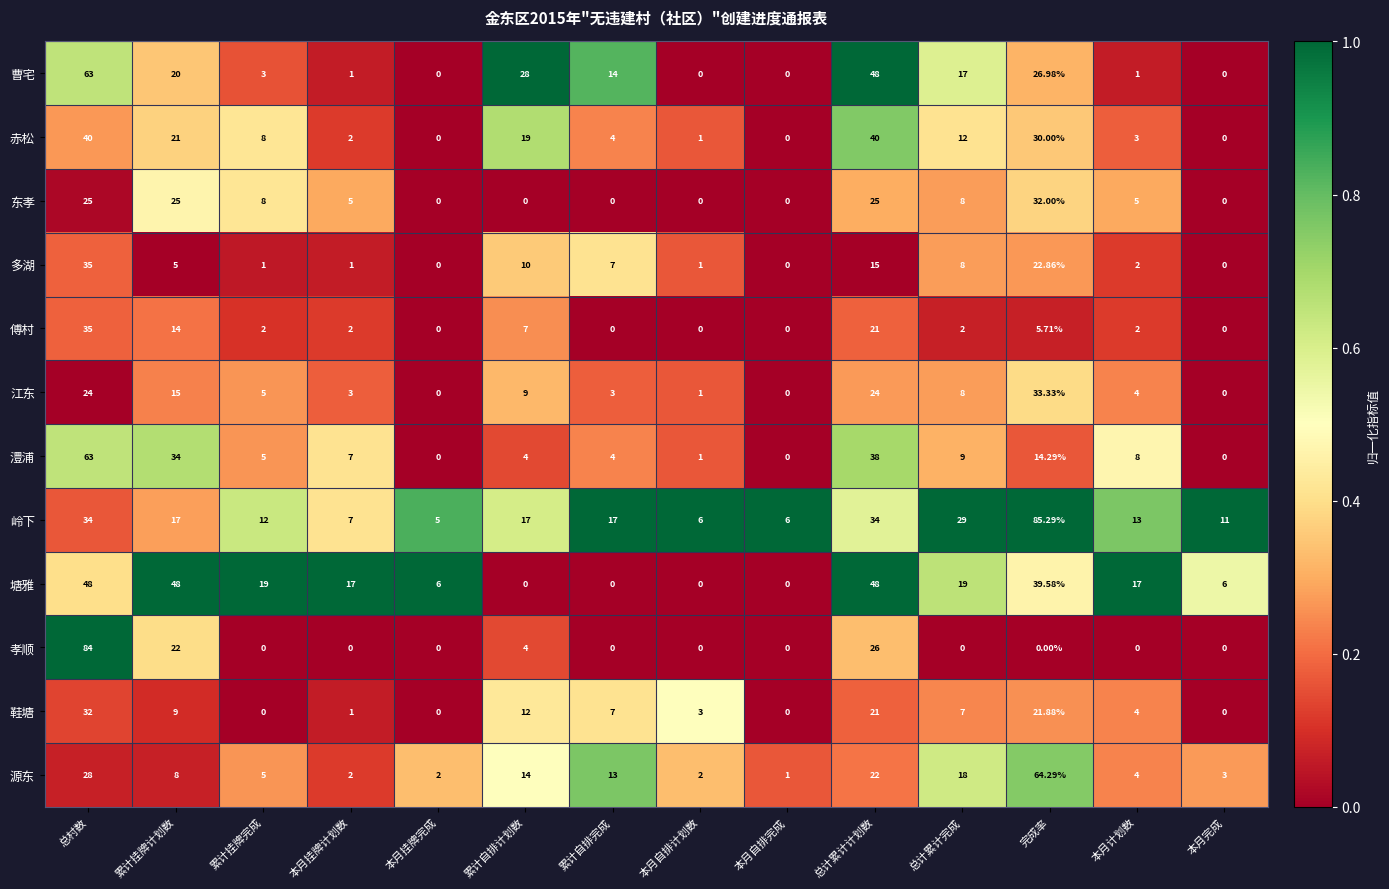

Which series changed the most between 本月挂牌完成 and 本月完成?

岭下